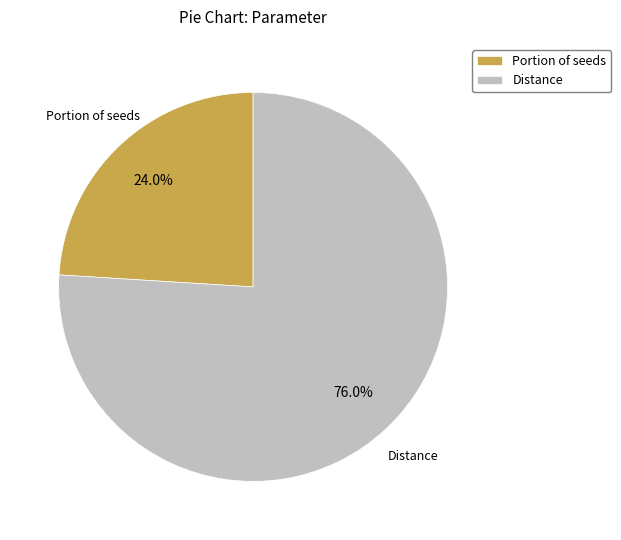

To the nearest percent, what is the difference between the Distance and Portion of seeds slice percentages?

52%